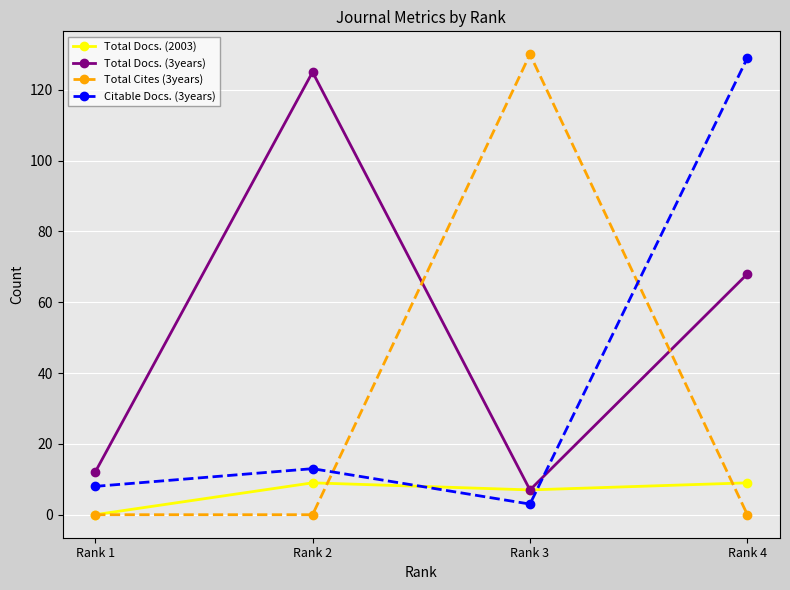

What is the difference between the Total Docs. (2003) values at Rank 1 and Rank 2?

9